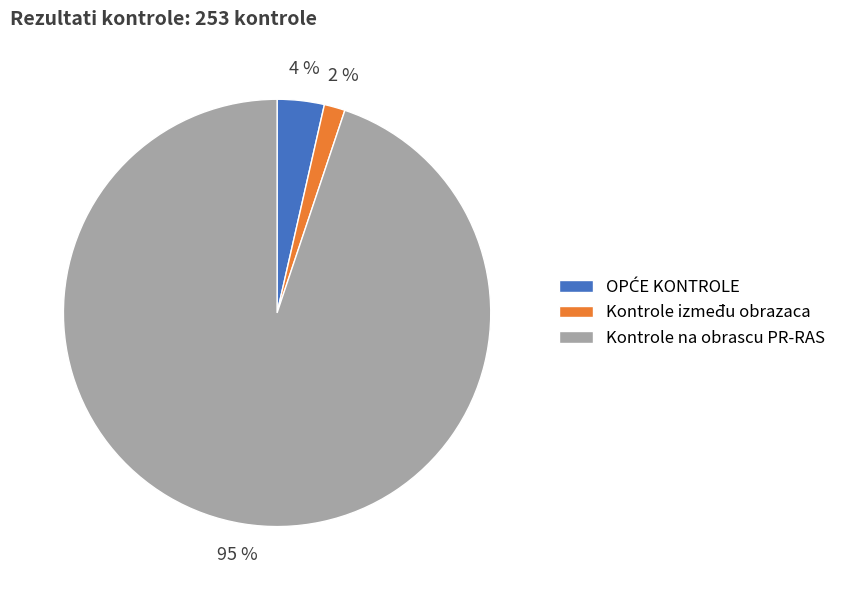

Which category has the smallest portion of the pie?

Kontrole između obrazaca